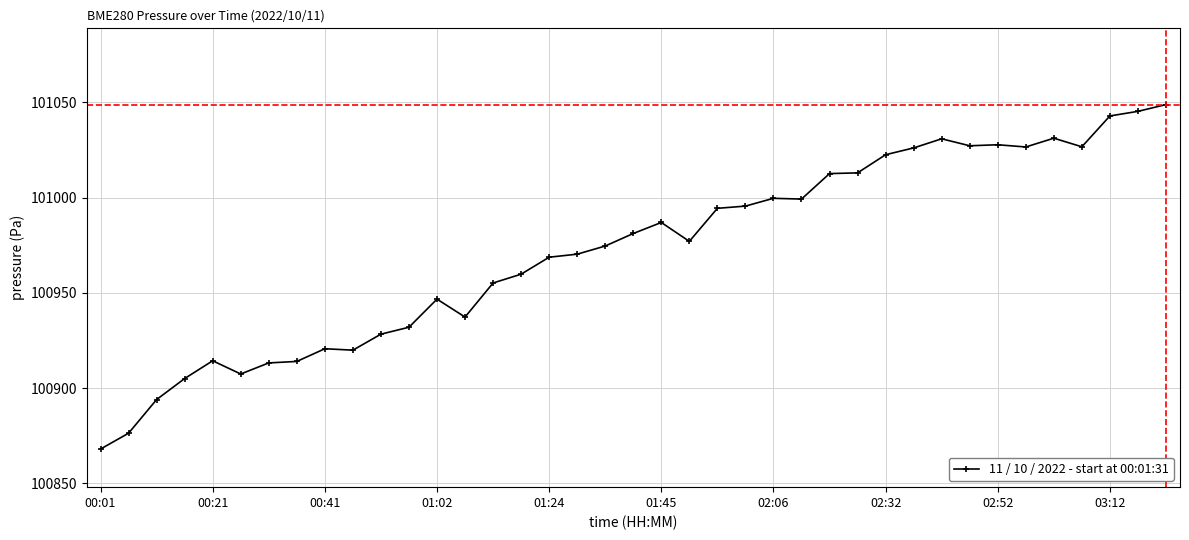

What is the value of the 25th point from the left?

100999.6